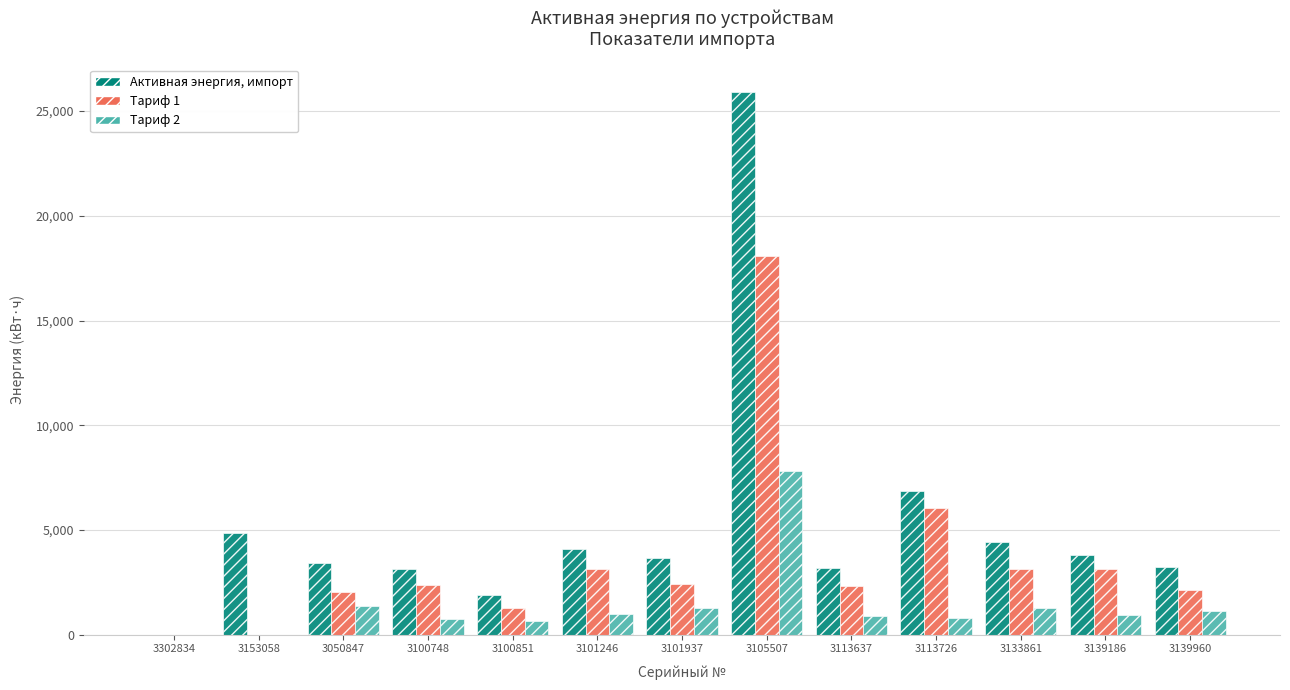

What is the total value across all series at 3101246?

8179.2